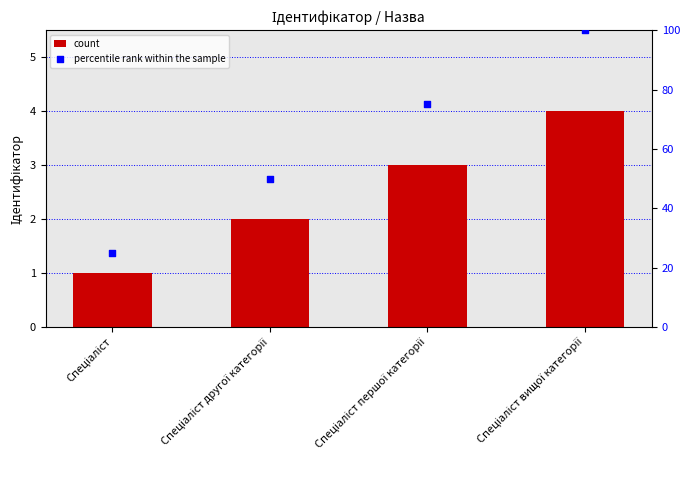

Which series has the largest total across all categories?

percentile rank within the sample